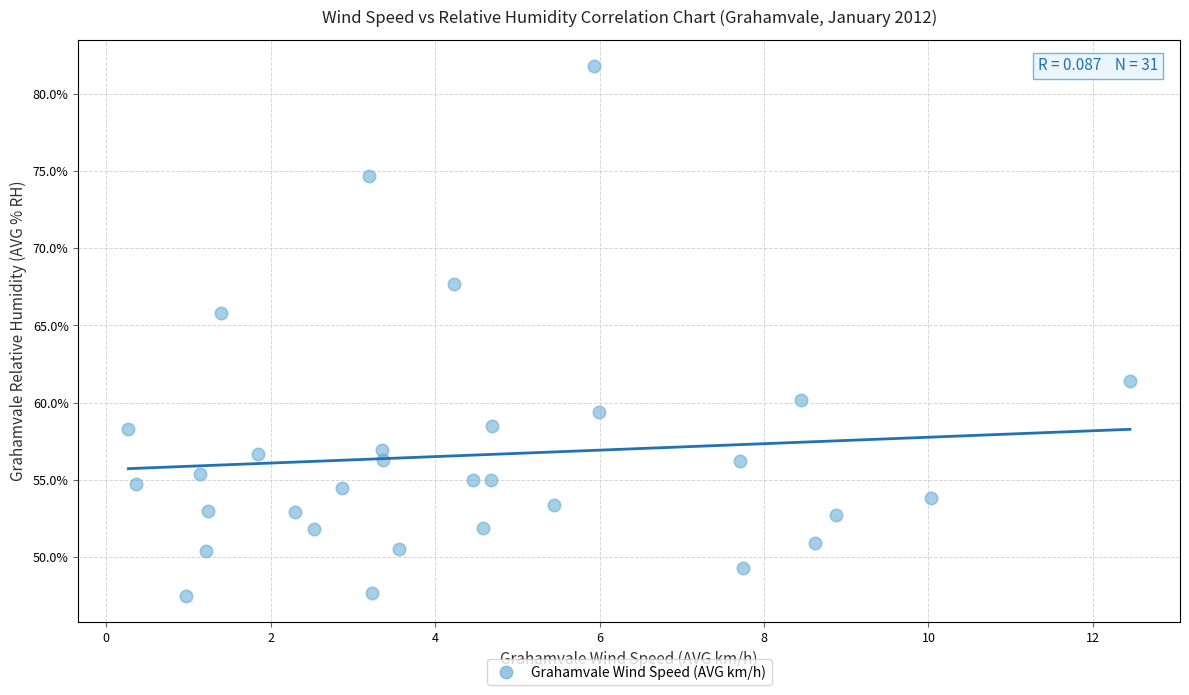

What is the range of X values (max minus min)?

12.2